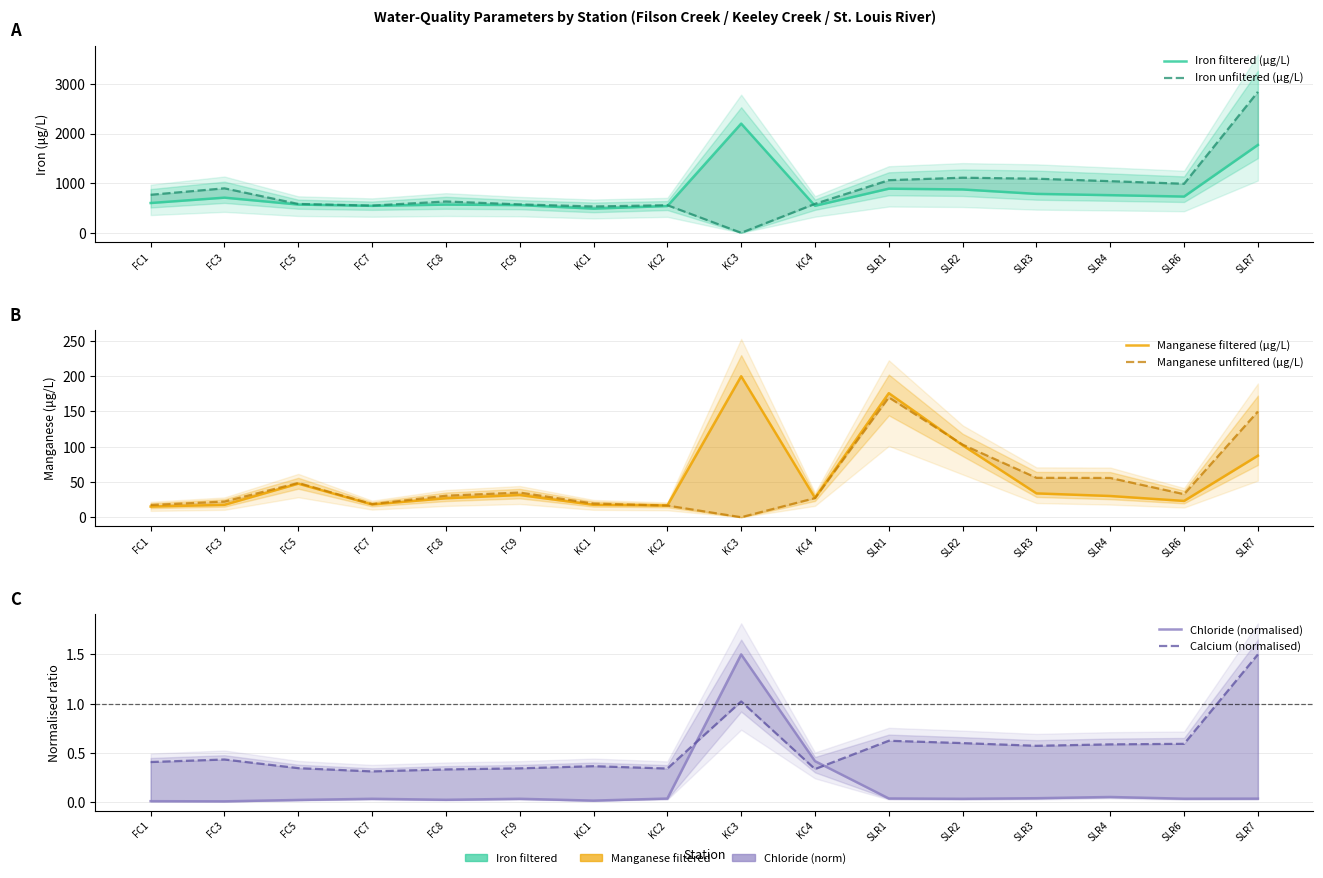

At how many categories does at least one series exceed 511?

16